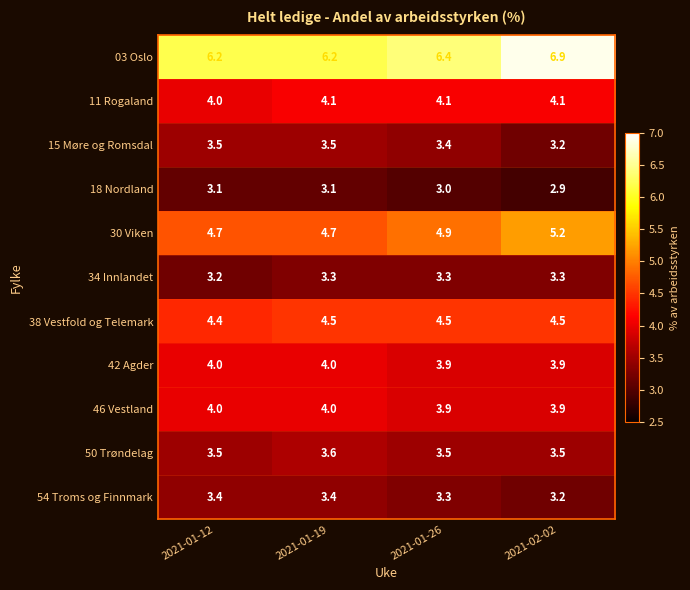

What is the difference between the maximum and minimum values in the 03 Oslo series?

0.7